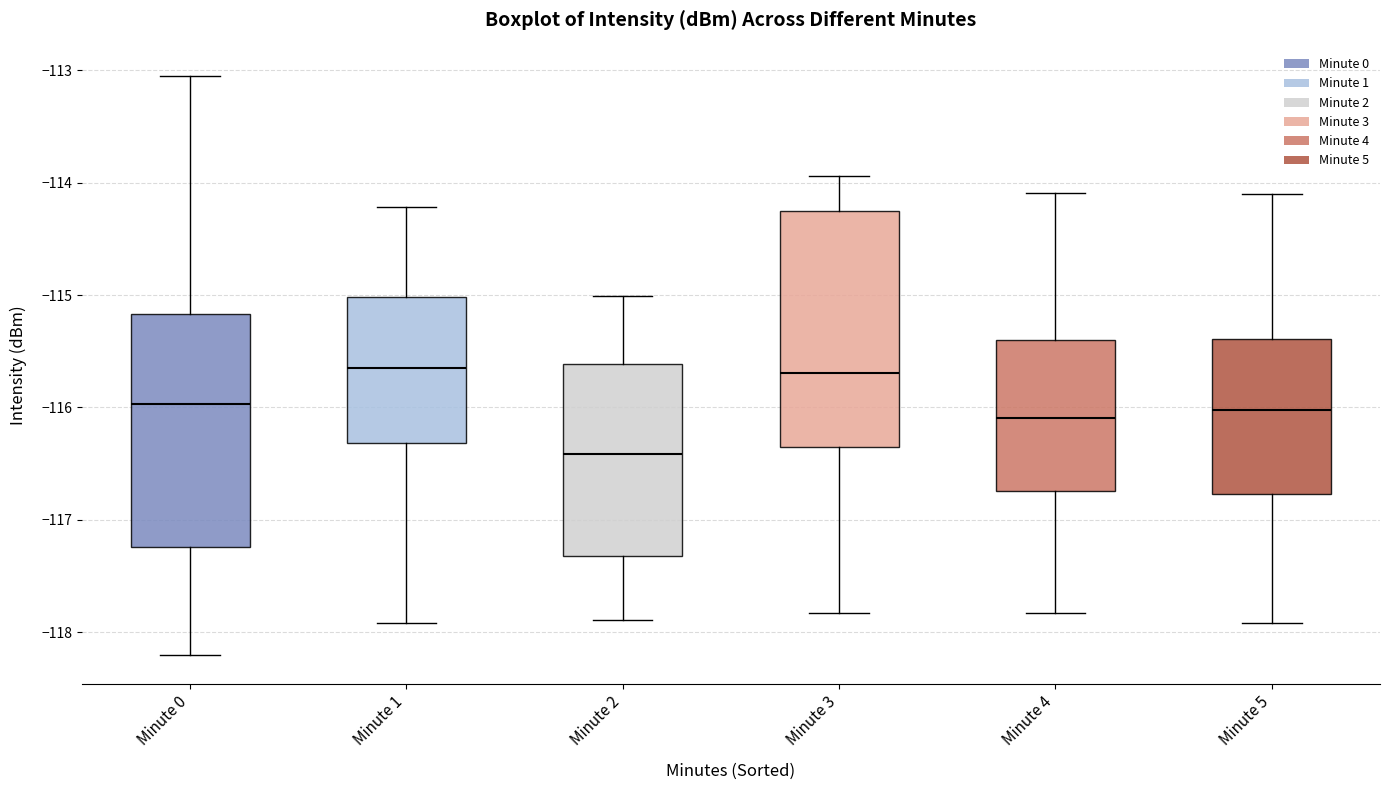

Which box's median line is the lowest?

Minute 2